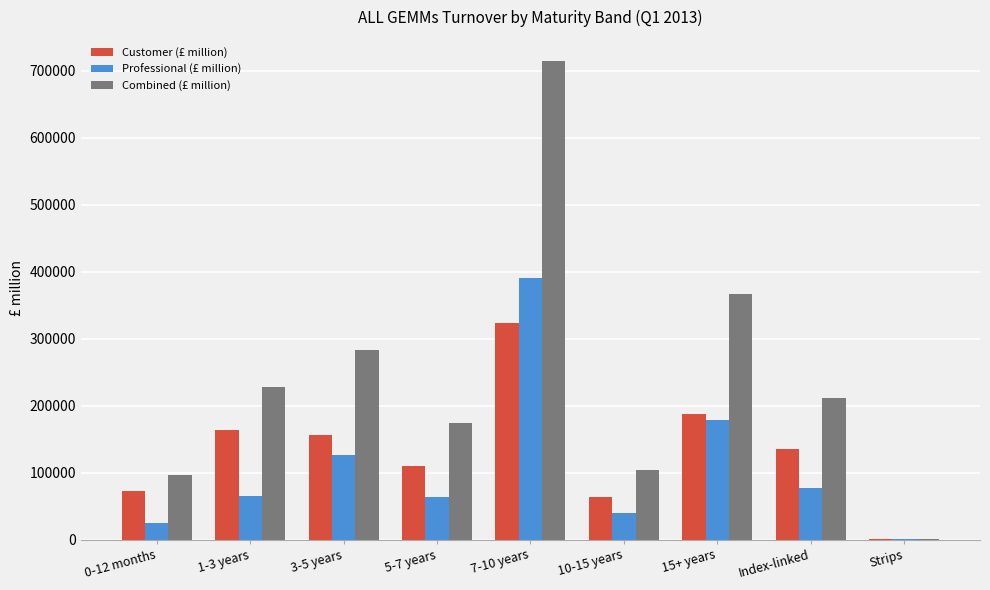

At which category is the sum across all series the highest?

7-10 years